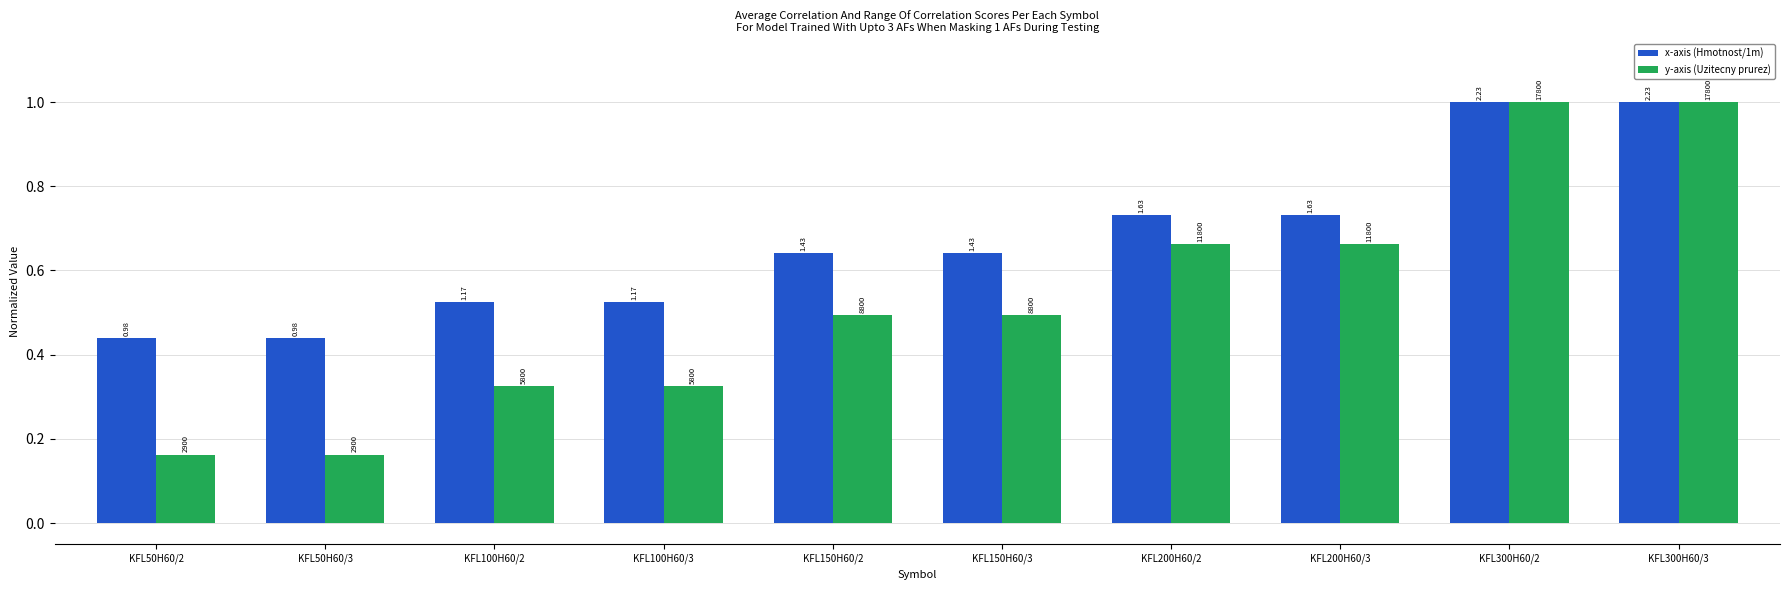

How many bars are there in each group?

2